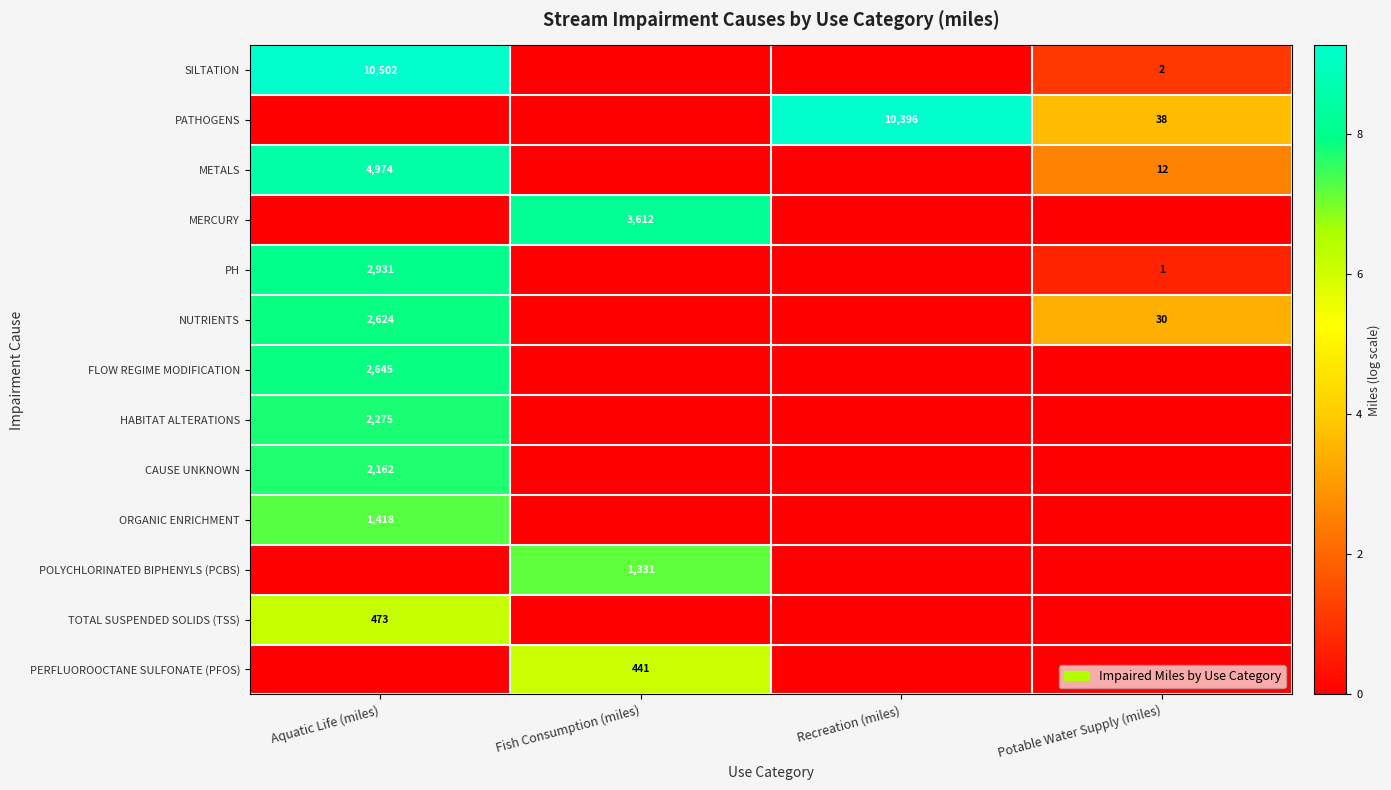

What is the spread (max minus min) of values at Potable Water Supply (miles)?

3.7